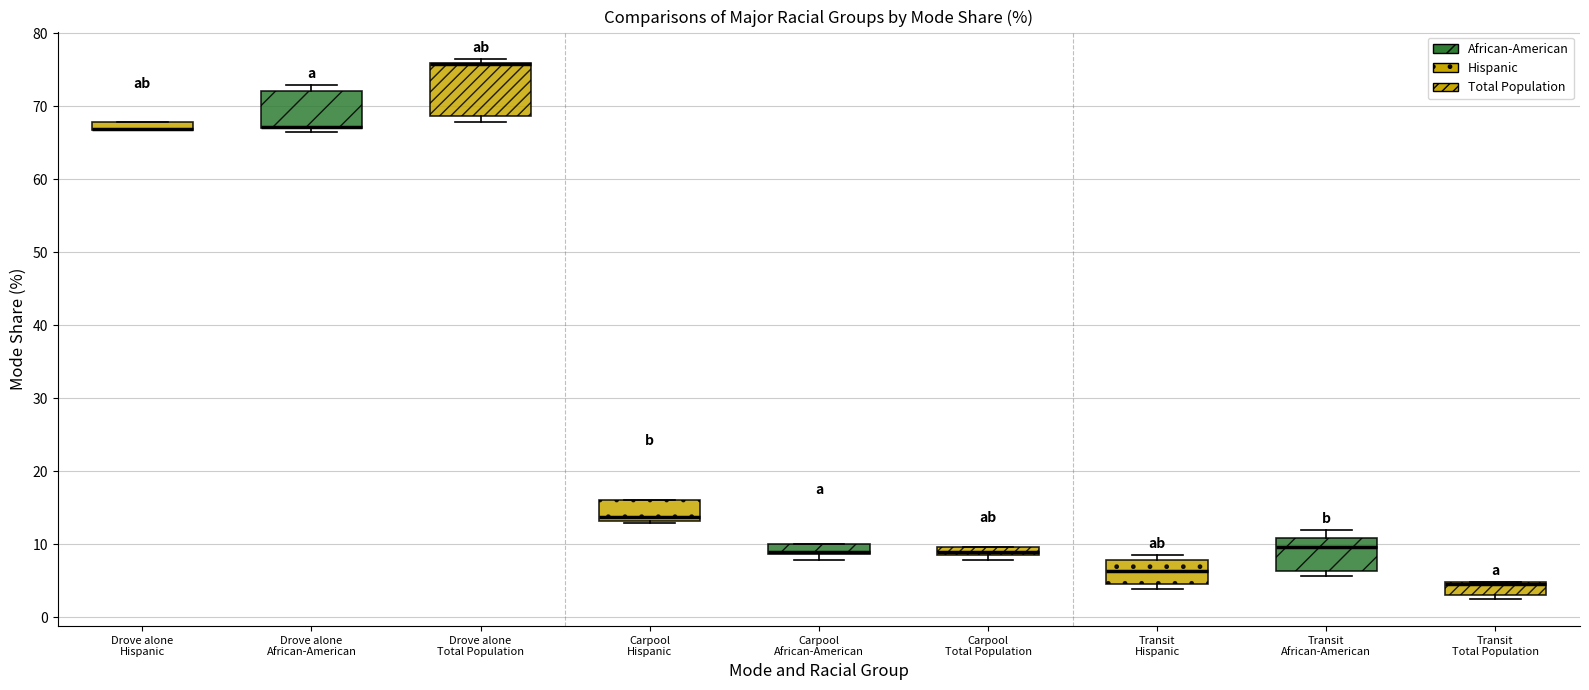

Where is the lower edge of the box for Drove alone Total Population on the y-axis? The values are not printed on the chart, so give them approximately, as read against the axis.

69